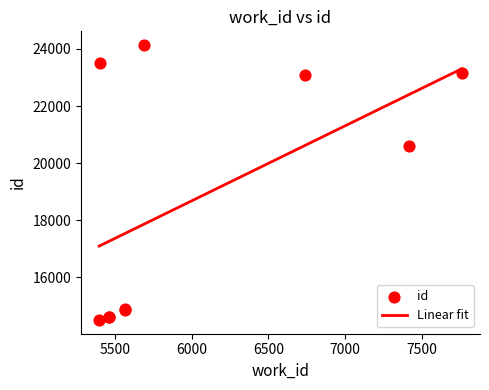

Which series has the widest spread of Y values?

id